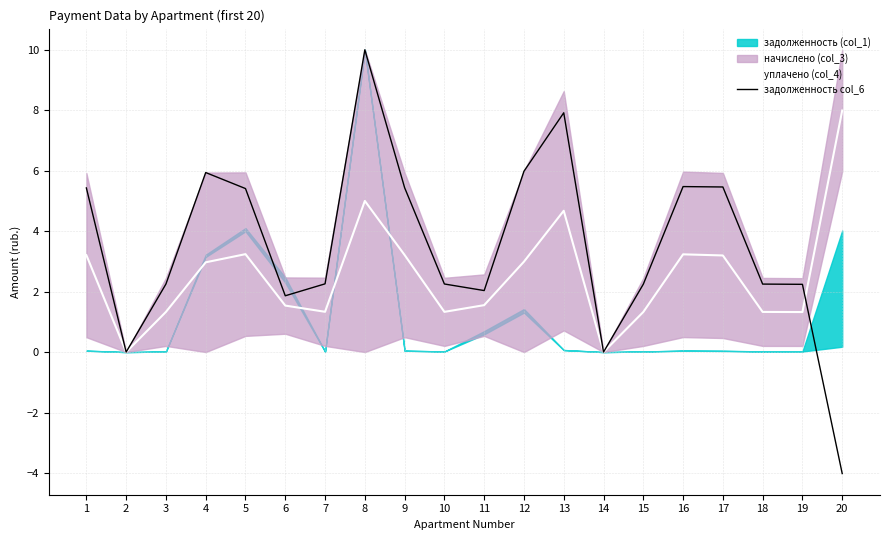

How many data points in задолженность col_6 are less than 2?

4